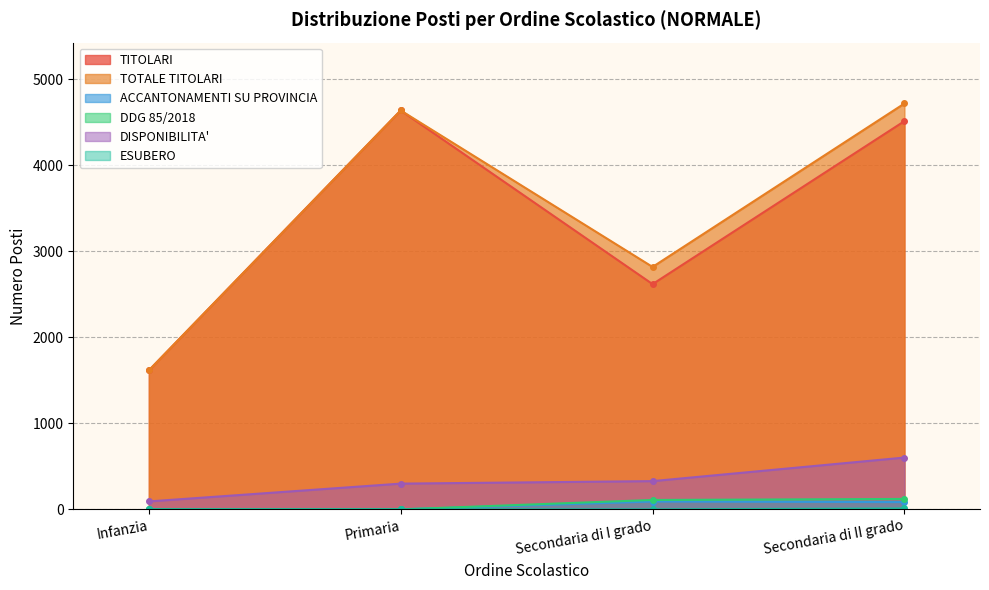

What is the label of the 3rd point from the right?

Primaria